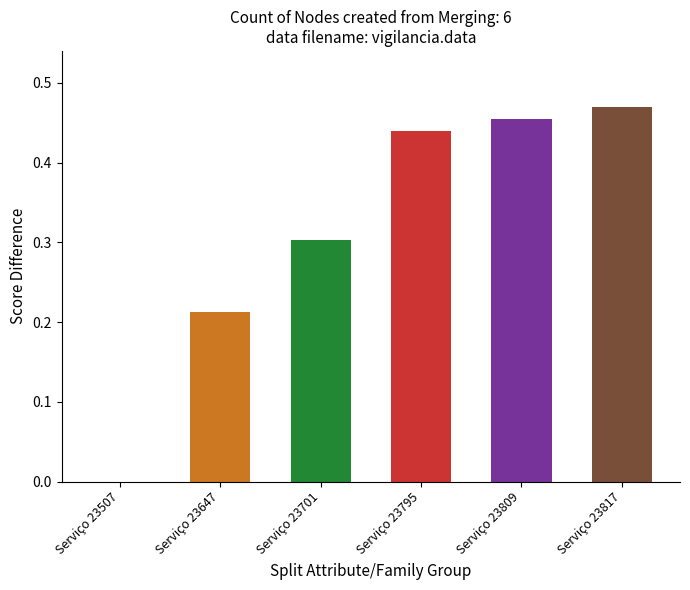

What is the value of the 3rd bar from the left?

0.3